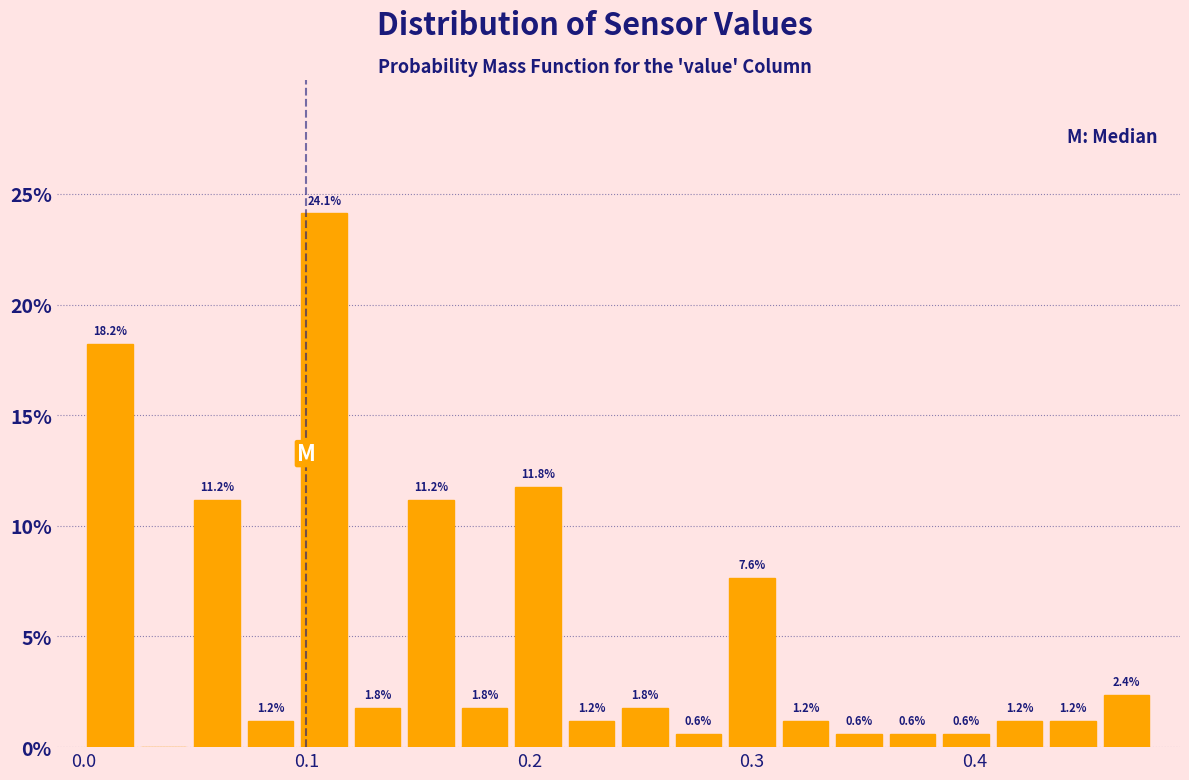

Around what value on the x-axis is the tallest bar? Give the approximate position of its centre, as read against the axis.

0.11